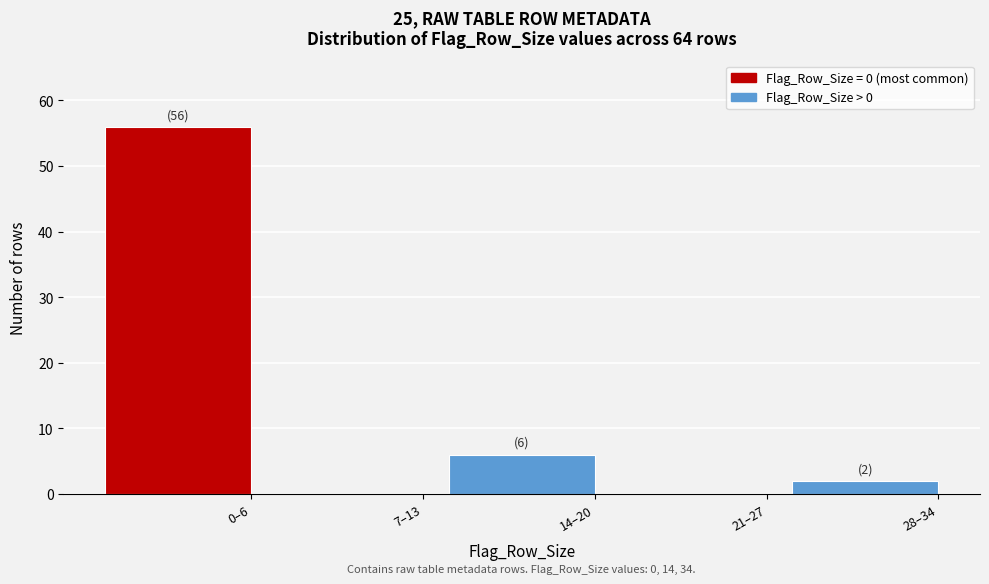

Reading left to right, extract all data points from this chart.

0–6=56	7–13=0	14–20=6	21–27=0	28–34=2